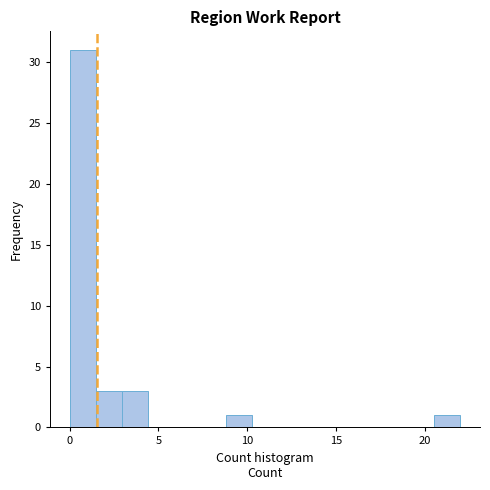

Around what value on the x-axis is the tallest bar? Give the approximate position of its centre, as read against the axis.

0.5